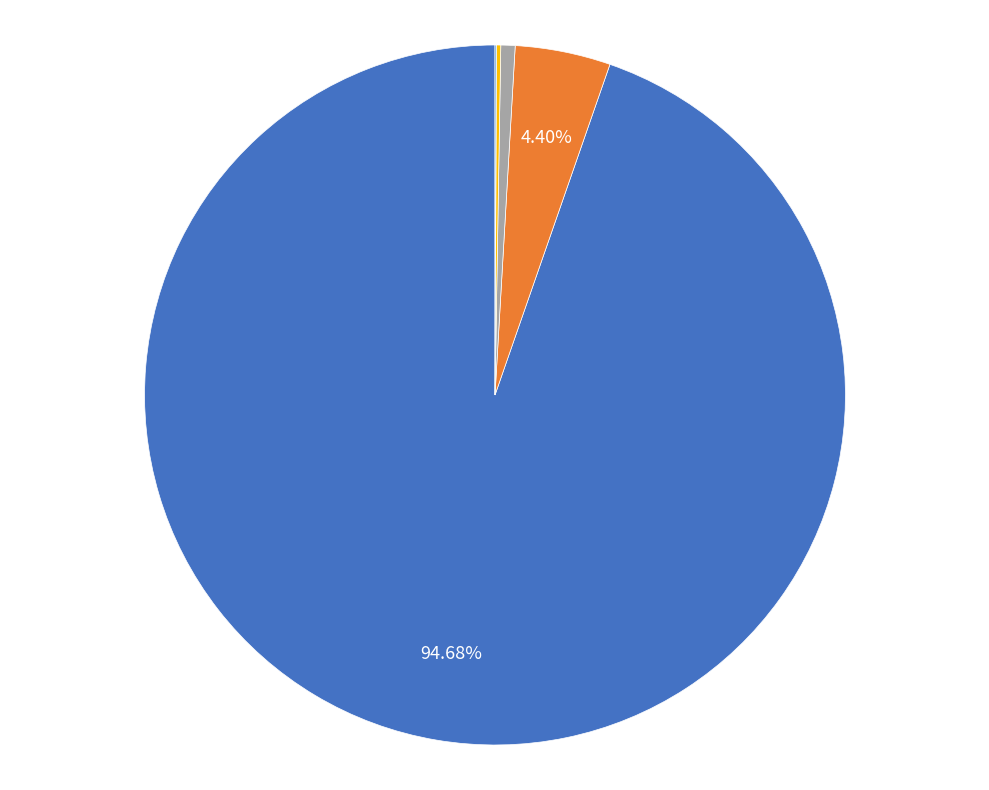

To the nearest percent, what is the difference between the largest and smallest slice percentages?

95%